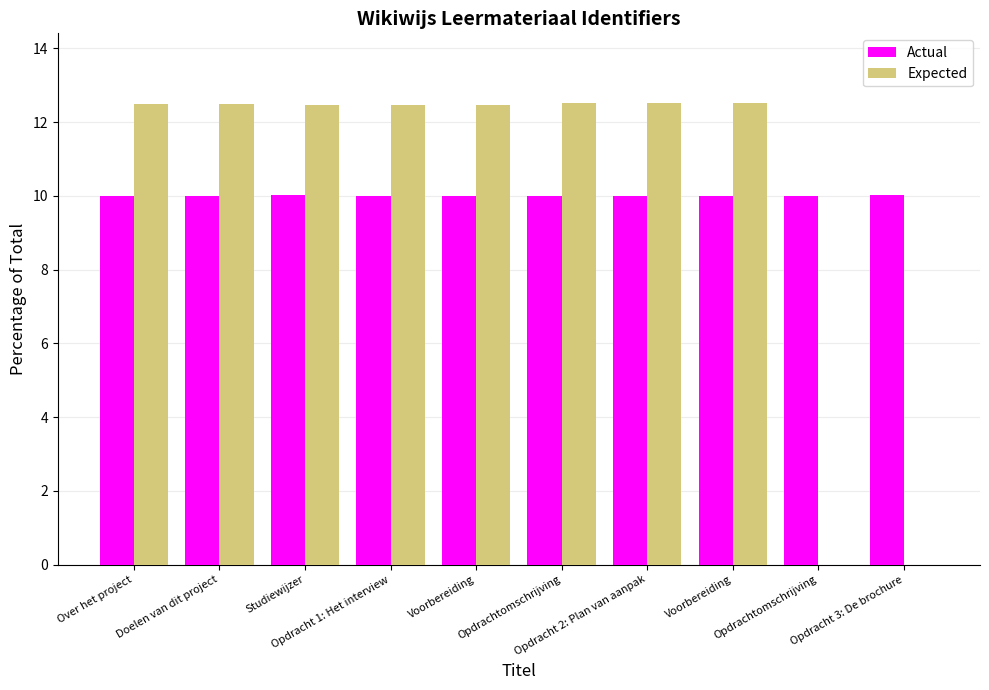

What are all the series names shown in the legend?

Actual, Expected